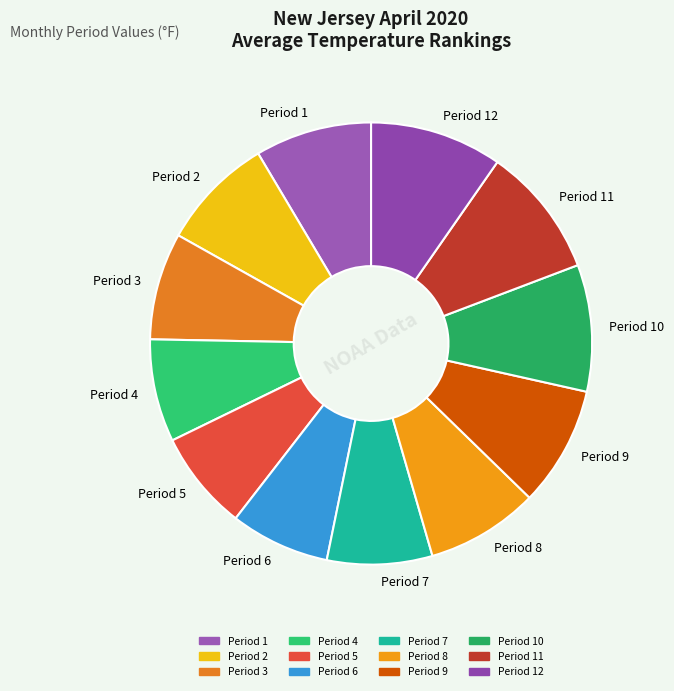

Does any single category account for the majority?

No